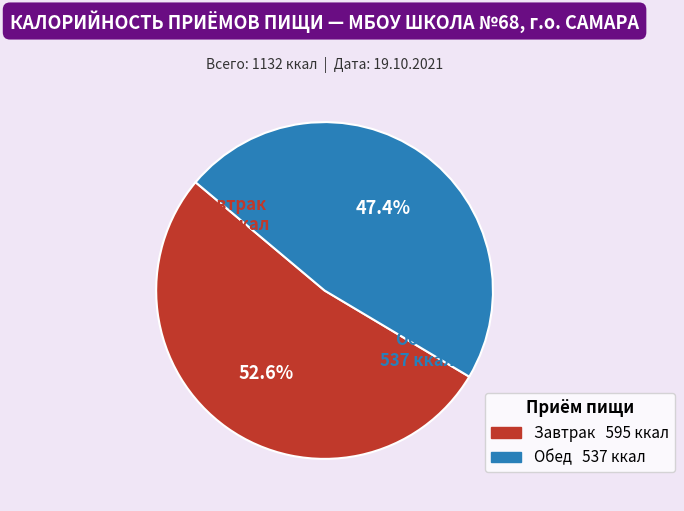

Count the number of slices in the pie.

2